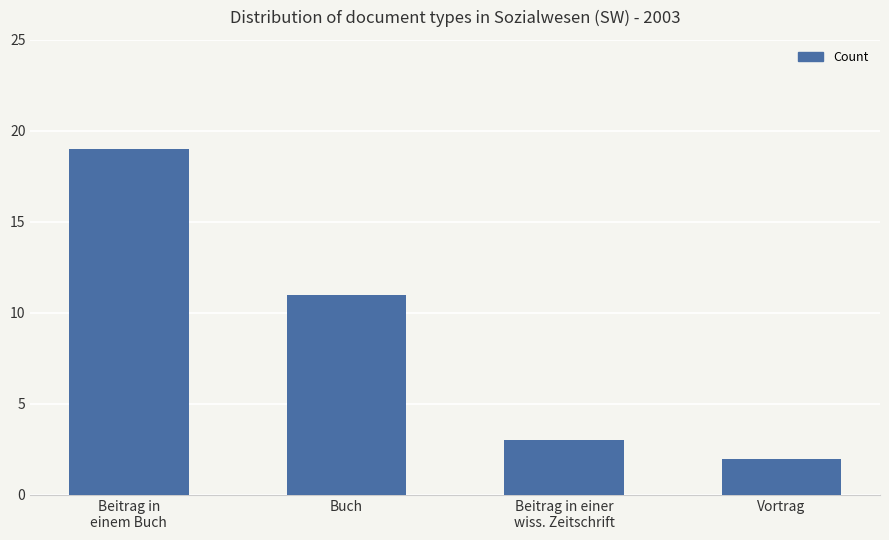

Reading left to right, list all the values displayed in this chart.

Beitrag in
einem Buch=19	Buch=11	Beitrag in einer
wiss. Zeitschrift=3	Vortrag=2